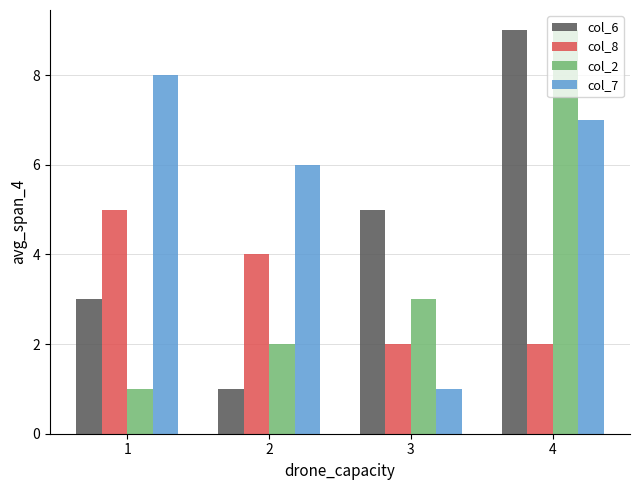

What is the sum of all col_2 values?

15